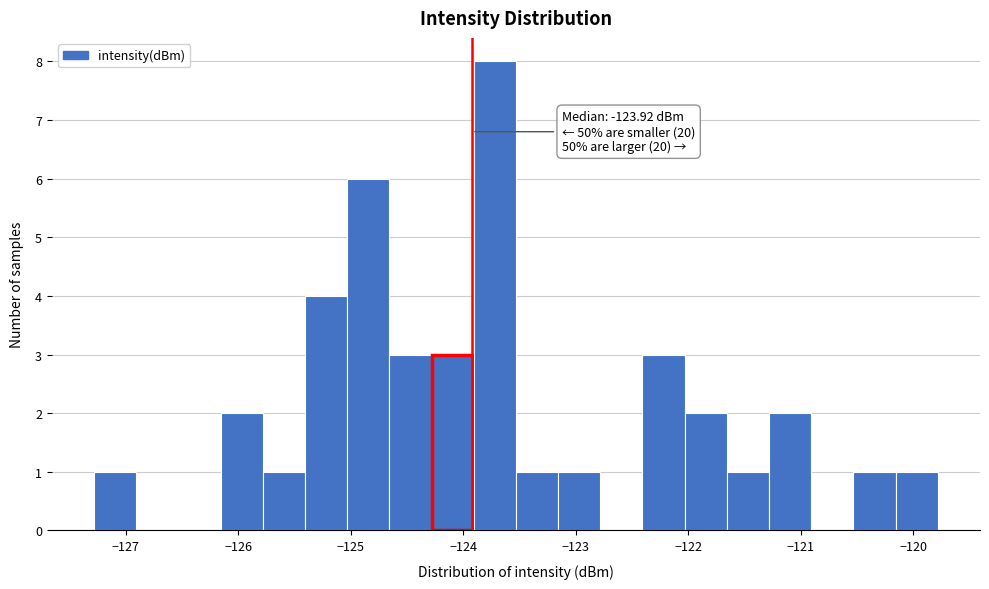

Read against the x-axis, roughly where is the centre of the tallest bar?

-123.7